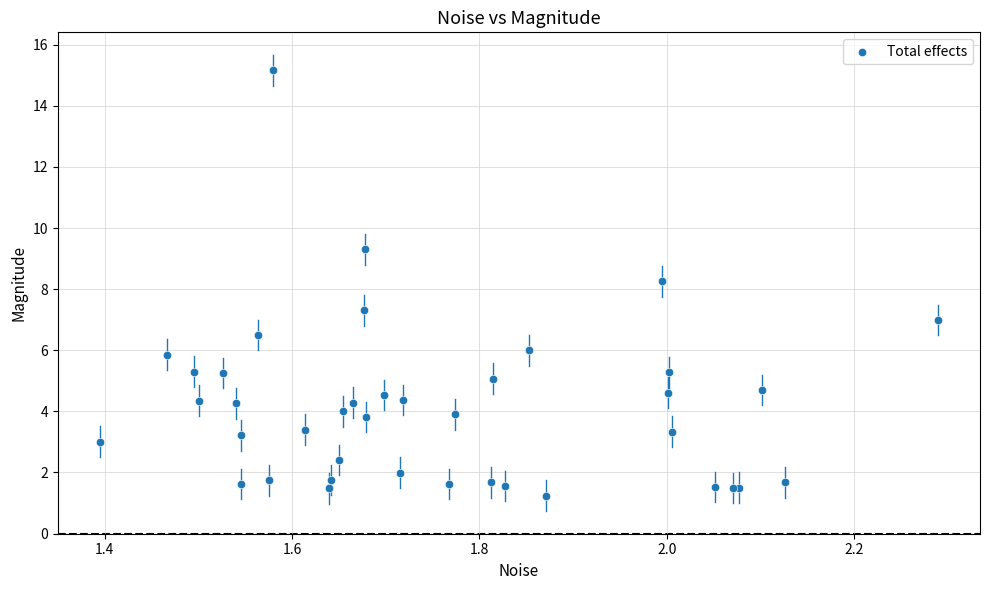

What Y value in the scatter plot is closest to 8?

8.3